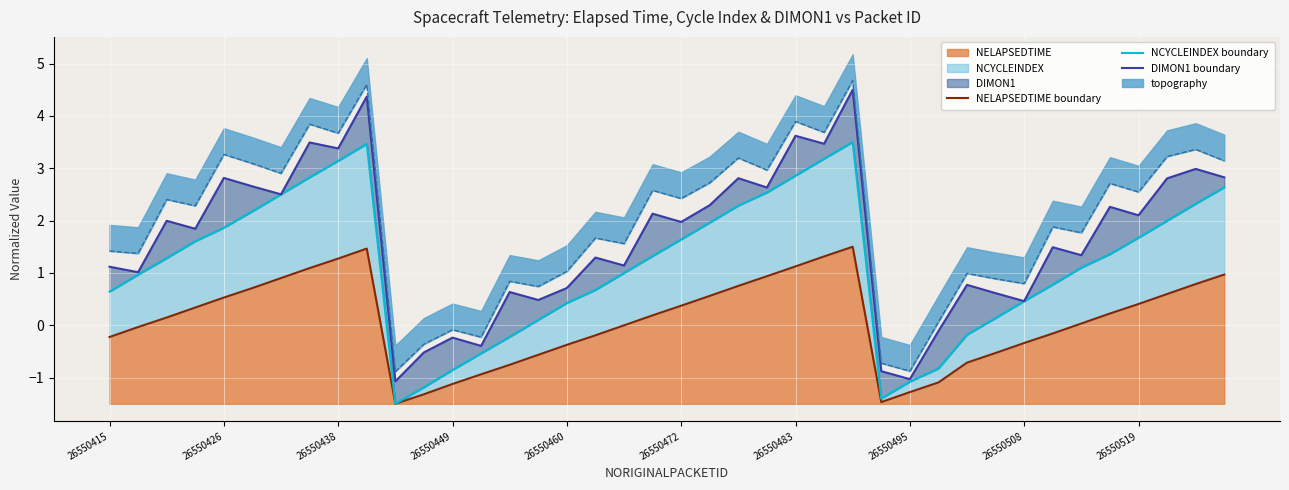

Which series has the largest total across all categories?

DIMON1 boundary